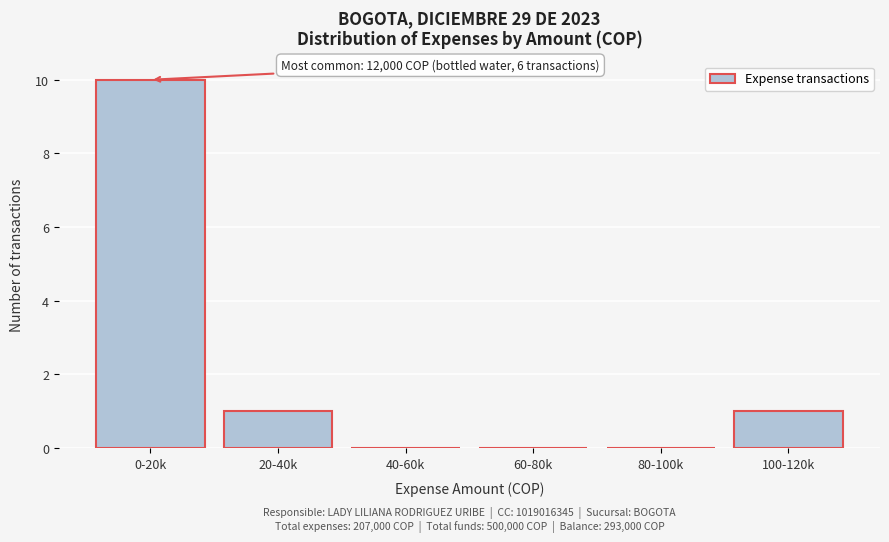

Reading right to left, transcribe all the data shown in this chart.

100-120k=1	80-100k=0	60-80k=0	40-60k=0	20-40k=1	0-20k=10